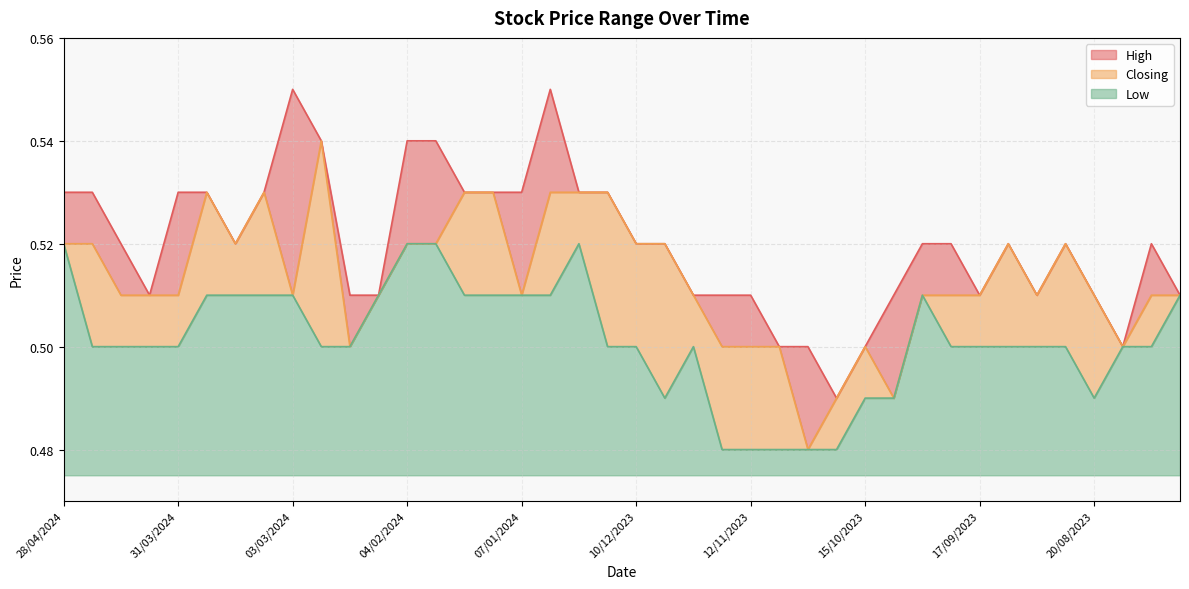

At which category does Closing reach its first local valley?

17/03/2024